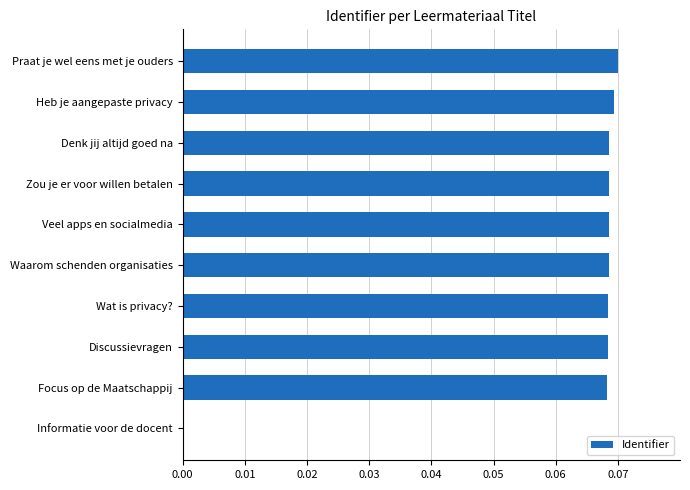

True or false: the data shows 0.0 at Wat is privacy?.

False